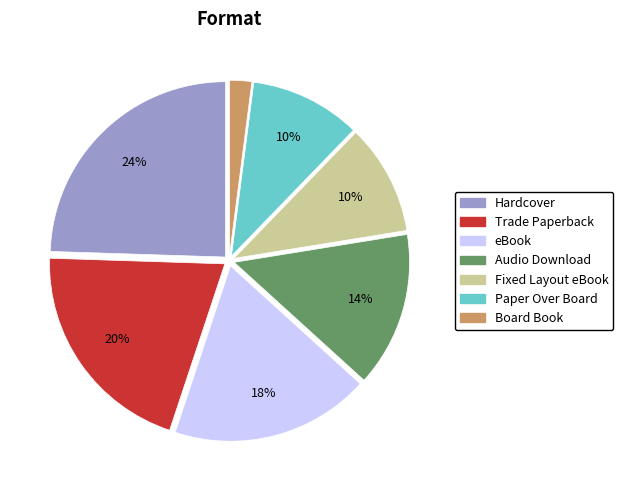

Is the sum of Trade Paperback and Audio Download greater than half?

No